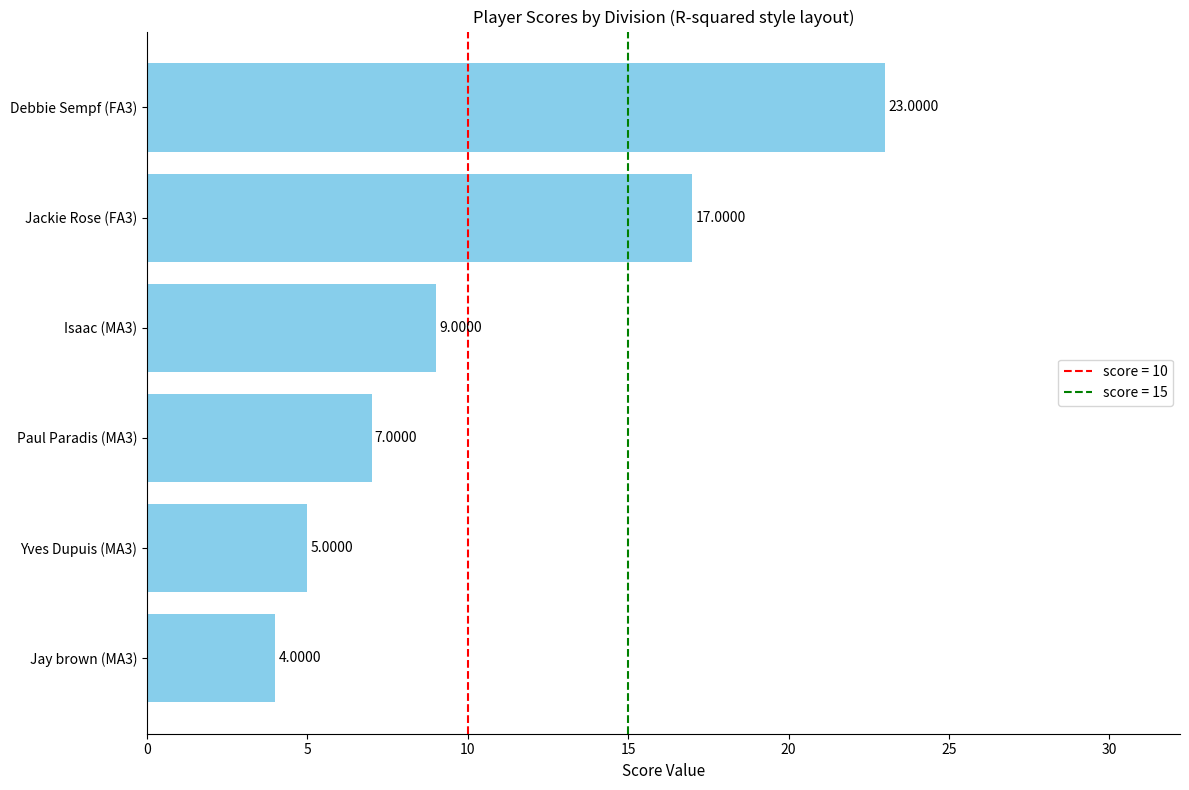

What is the sum of the values at Isaac (MA3) and Yves Dupuis (MA3)?

14